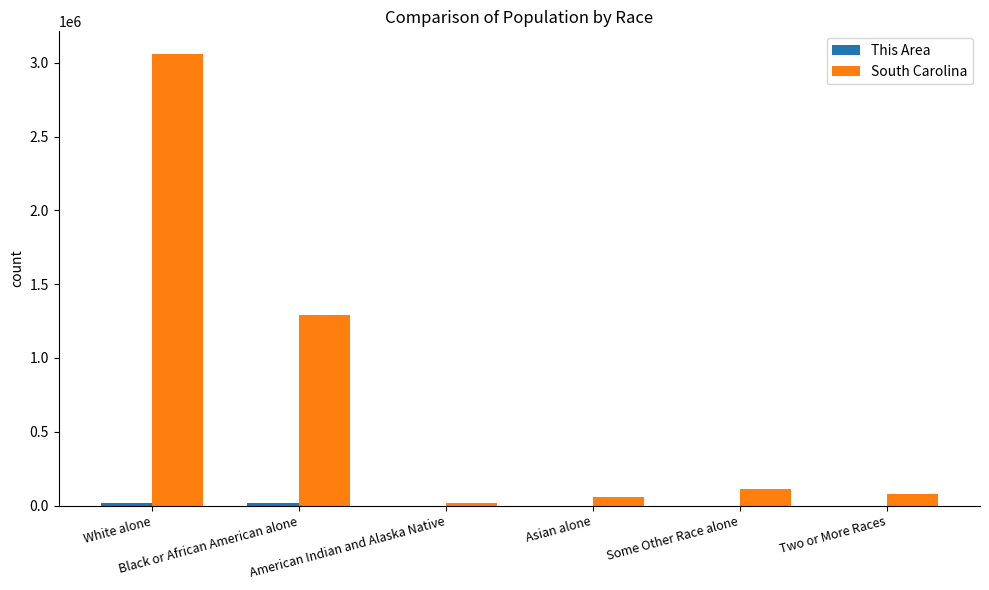

Count the number of categories in the chart.

6